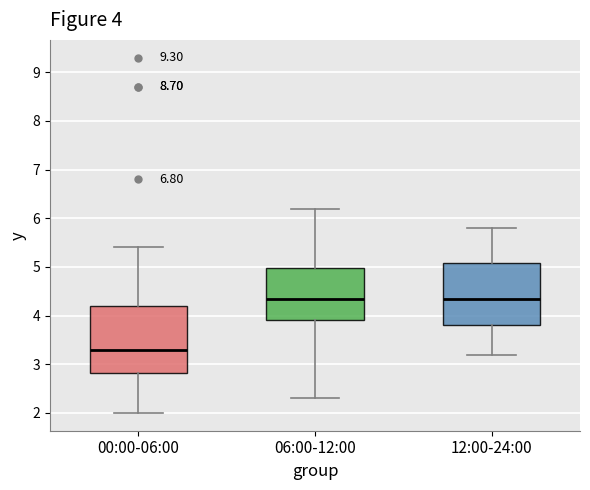

Which box is the tallest, from its lower edge to its upper edge?

00:00-06:00